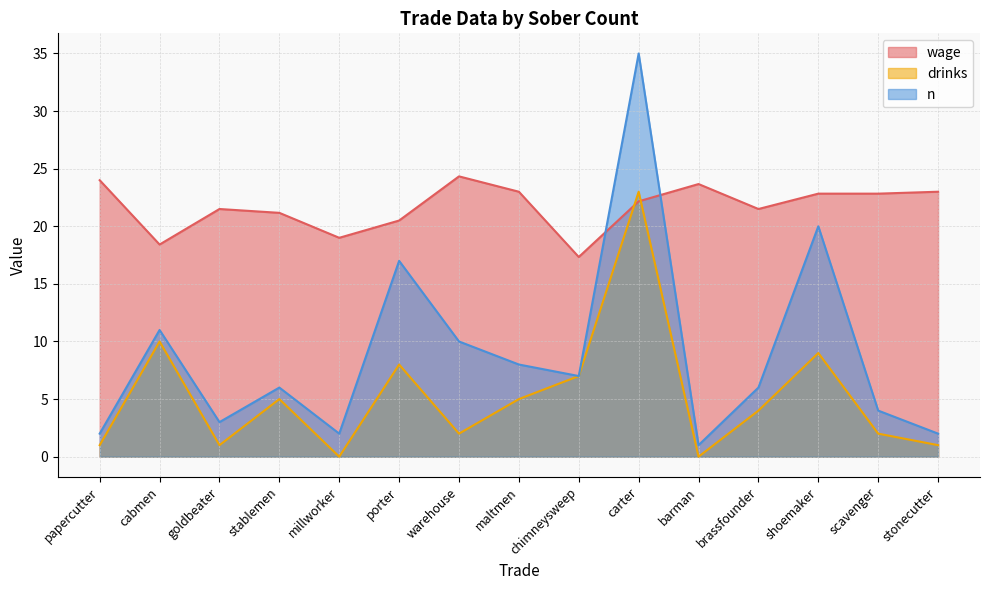

What is the difference between the second highest and second lowest values in the drinks series?

10.0